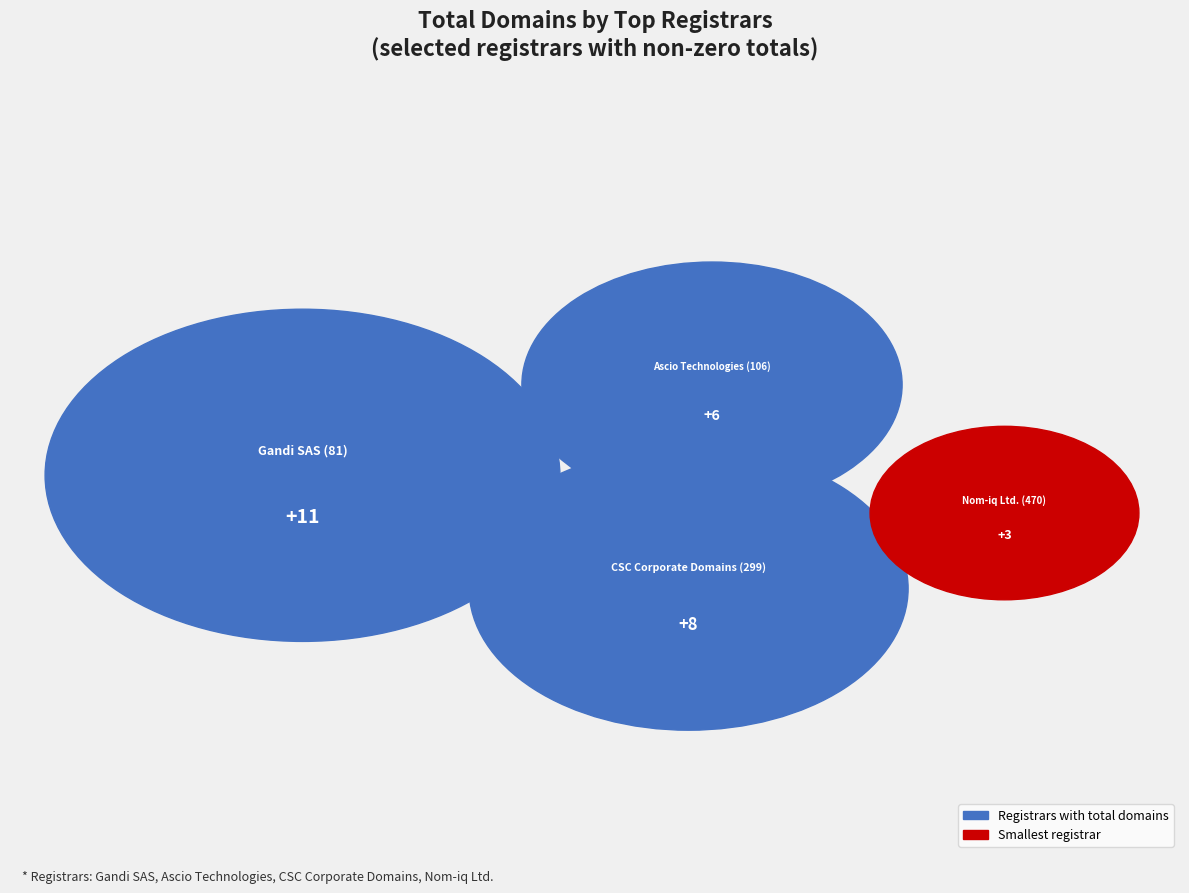

To the nearest percent, what portion does Nom-iq Ltd. (470) represent?

11%